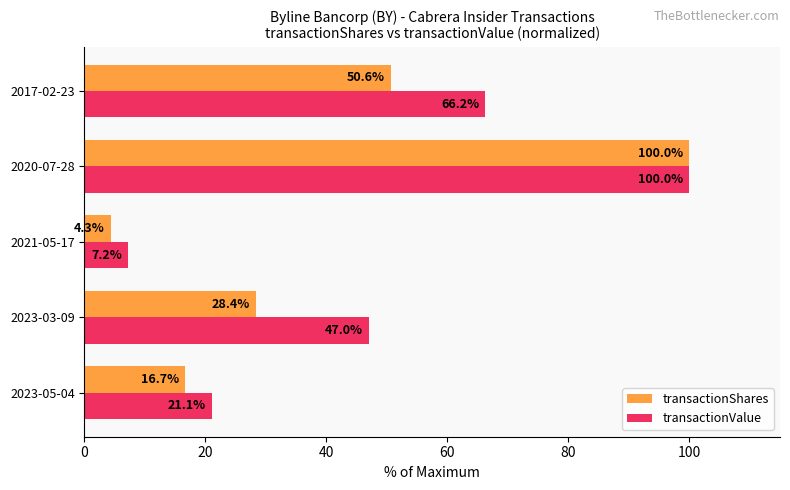

Which series has the largest total across all categories?

transactionValue